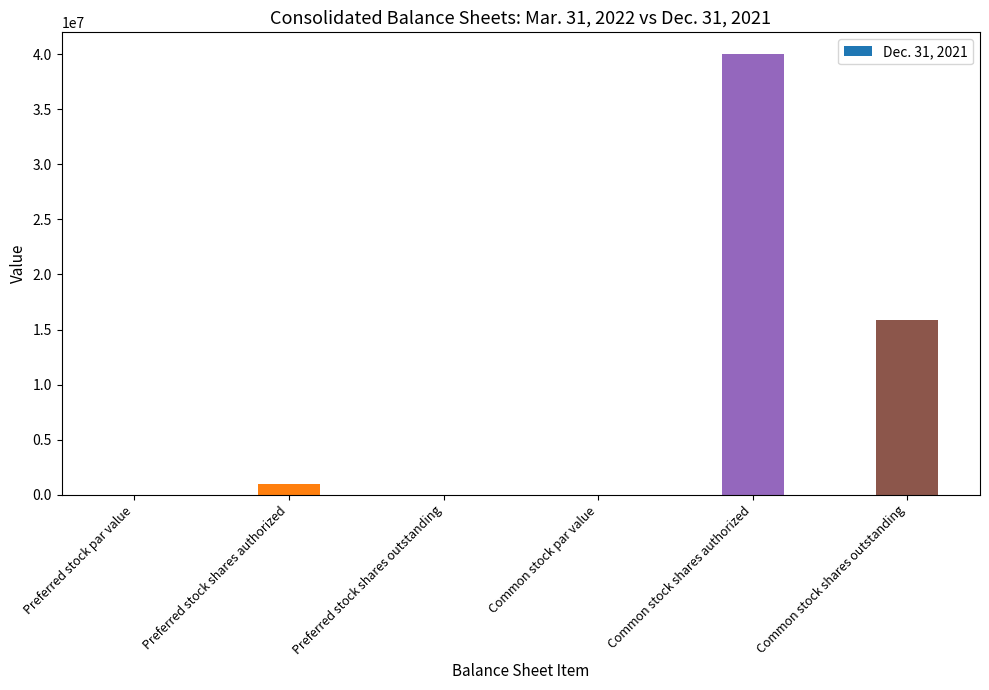

Reading left to right, transcribe all the data shown in this chart.

0	1000000	0	0	40000000	15839944